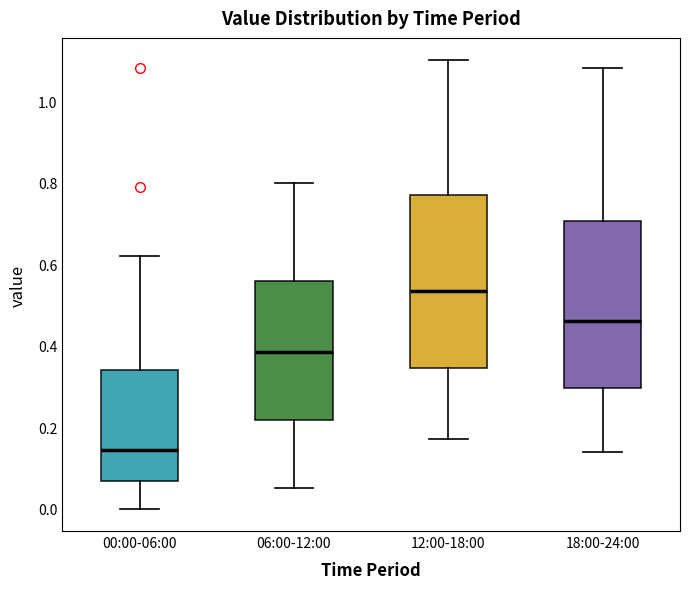

Reading left to right, read every box against the y-axis: the position of its median line, the range the box covers, and the ends of its whiskers. The values are not printed on the chart, so give them approximately, as read against the axis.

00:00-06:00: median 0.14, box 0.06 to 0.34, whiskers 0.00 to 0.62
06:00-12:00: median 0.38, box 0.22 to 0.56, whiskers 0.06 to 0.80
12:00-18:00: median 0.54, box 0.34 to 0.78, whiskers 0.18 to 1.10
18:00-24:00: median 0.46, box 0.30 to 0.70, whiskers 0.14 to 1.08